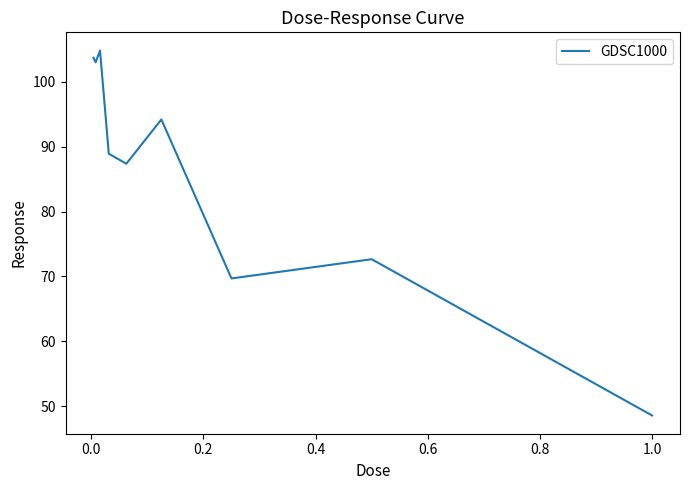

What is the difference between the maximum and minimum values?

56.2